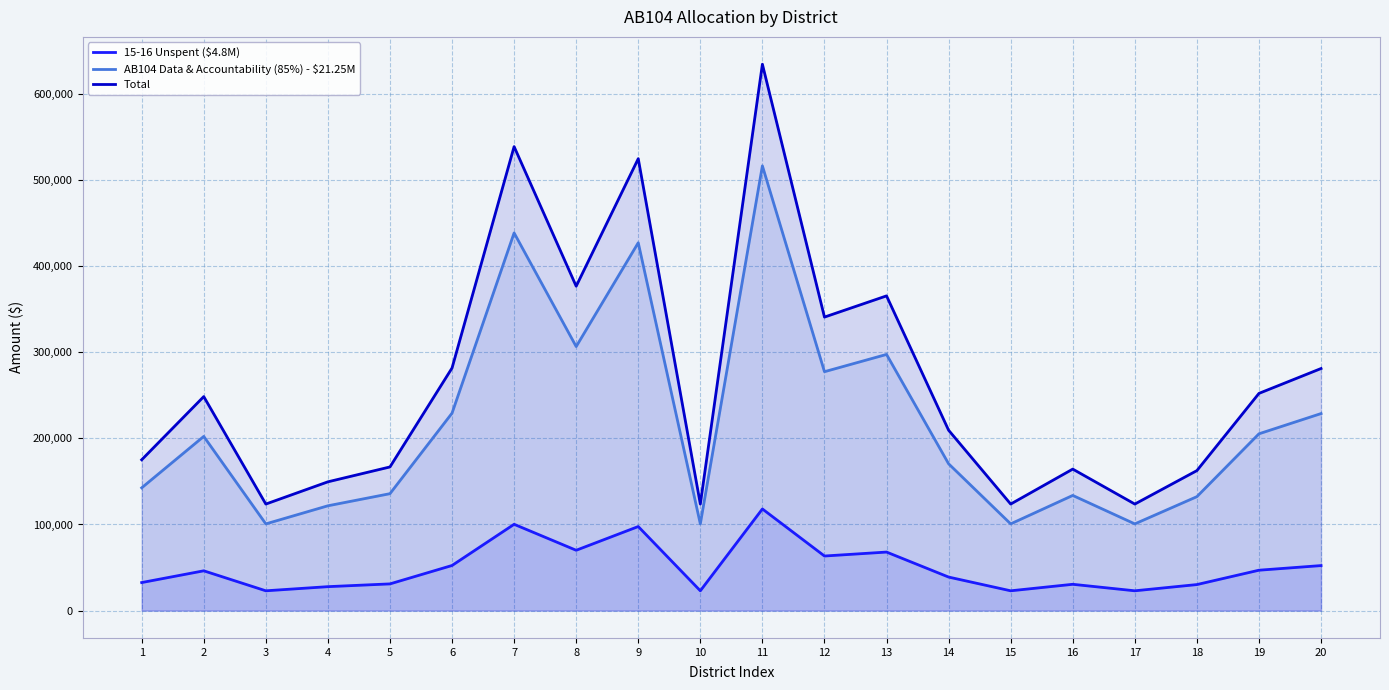

In Total, how many points are lower than both neighbors (excluding endpoints)?

6